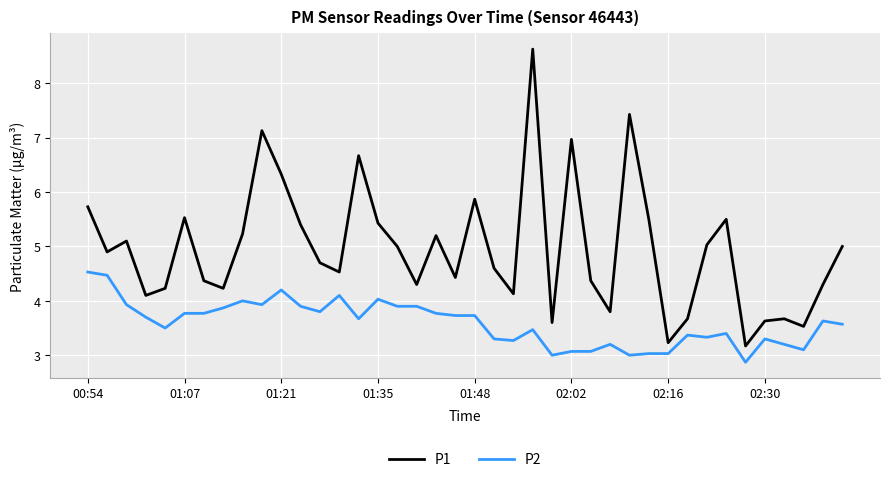

Which series has the largest total across all categories?

P1